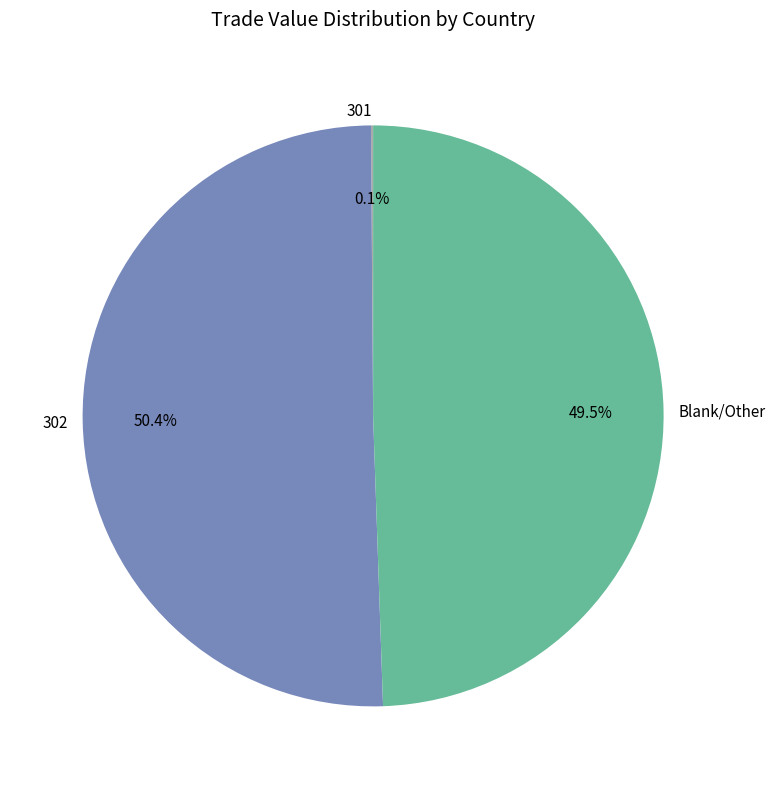

Is there any slice that represents more than half of the pie?

Yes